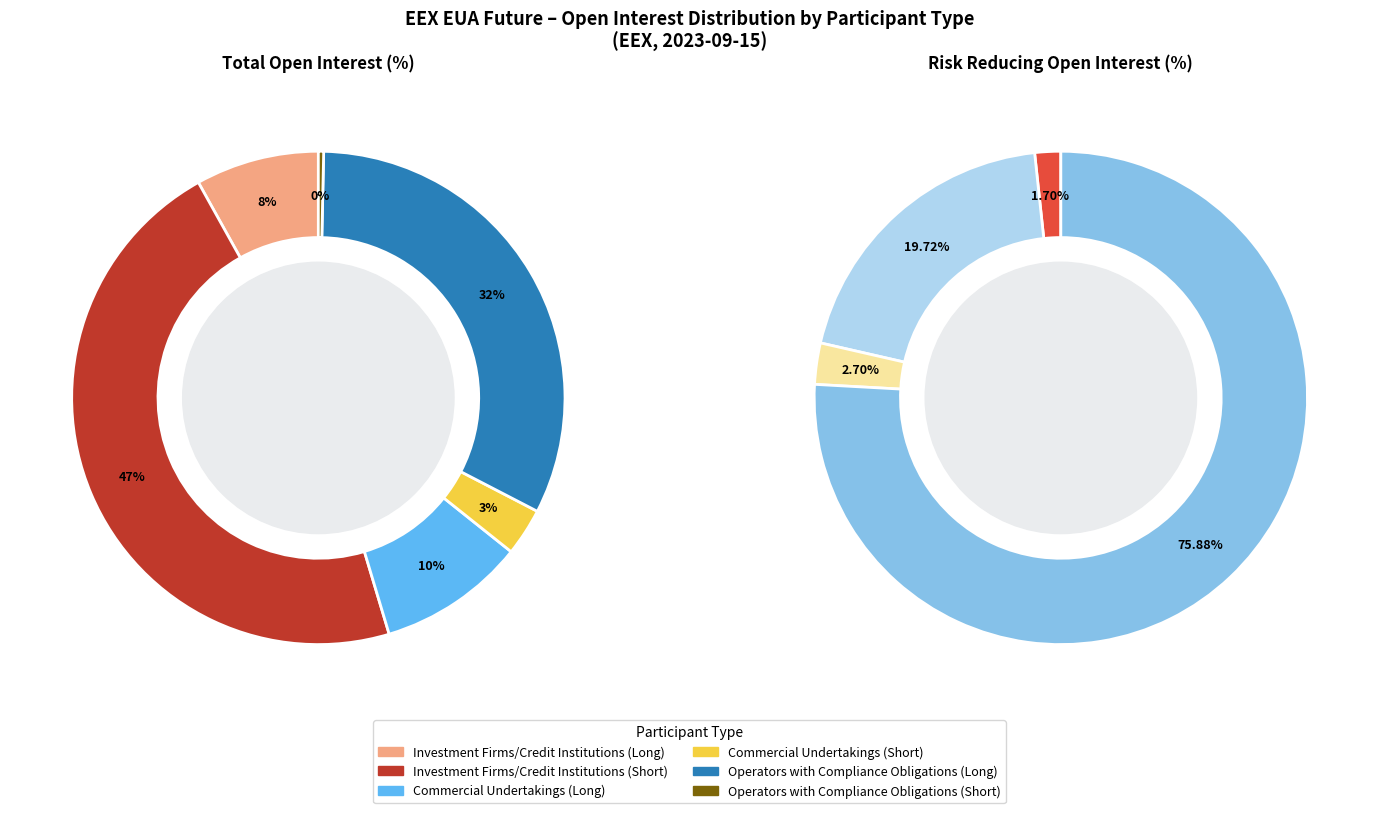

To the nearest percent, what percentage of the pie is 4?

10%